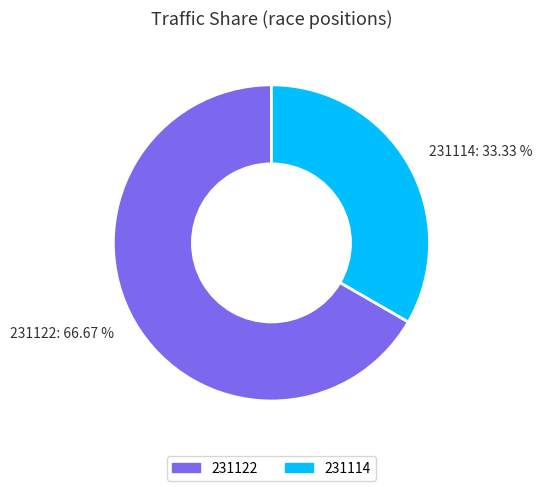

Which slice is the smallest?

231114